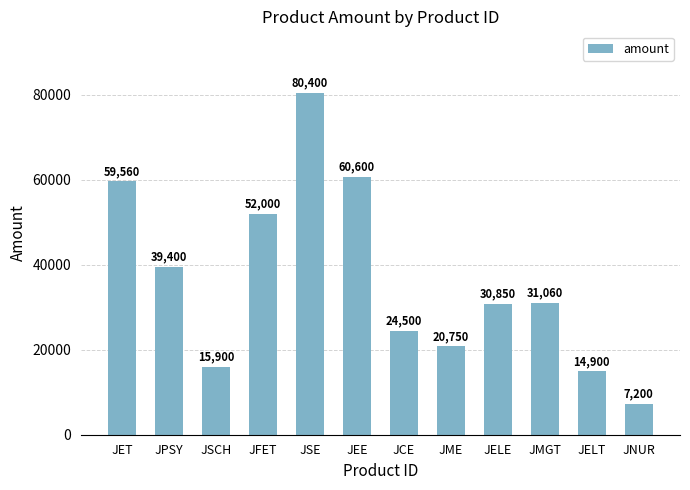

What is the change in value from JEE to JCE?

-36100